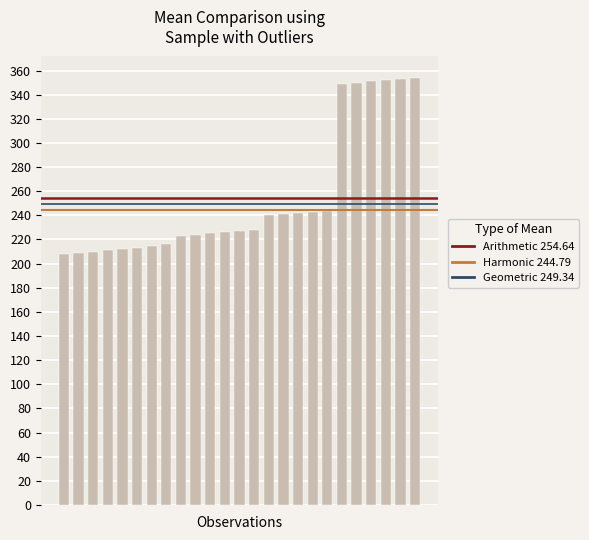

Are the bars horizontal?

No